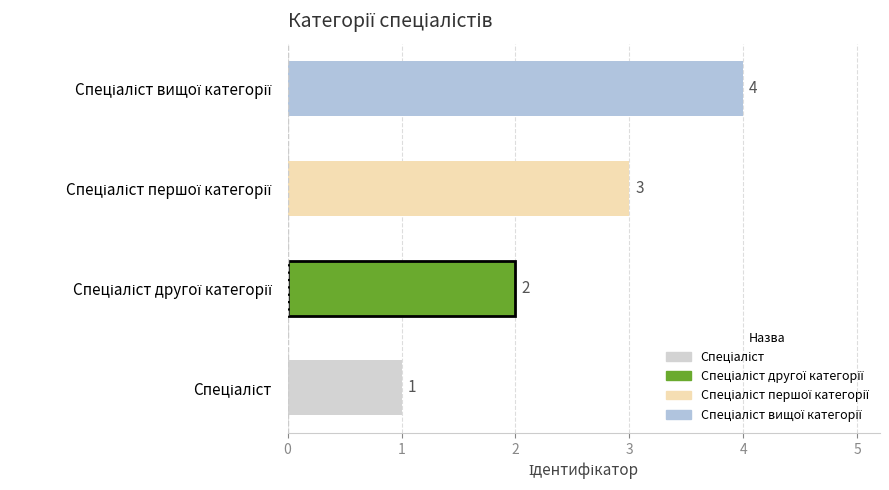

Count the values in the range 2 to 4.

3